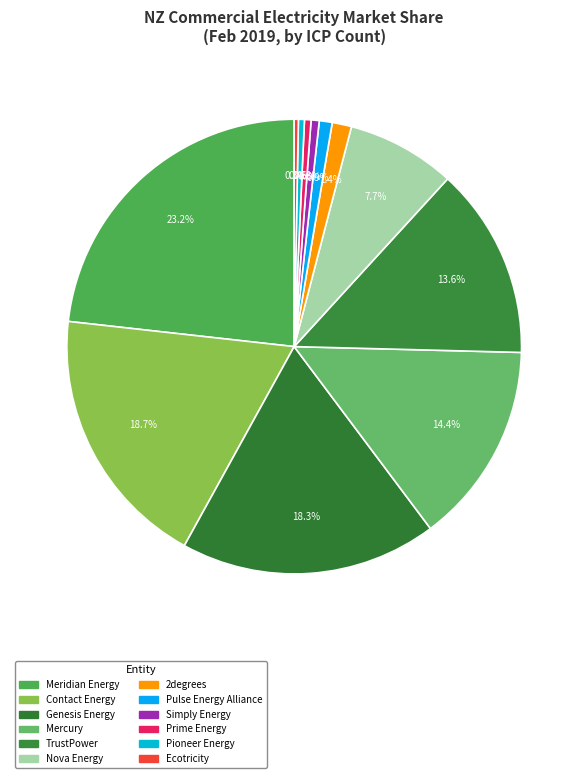

Count the number of slices in the pie.

12